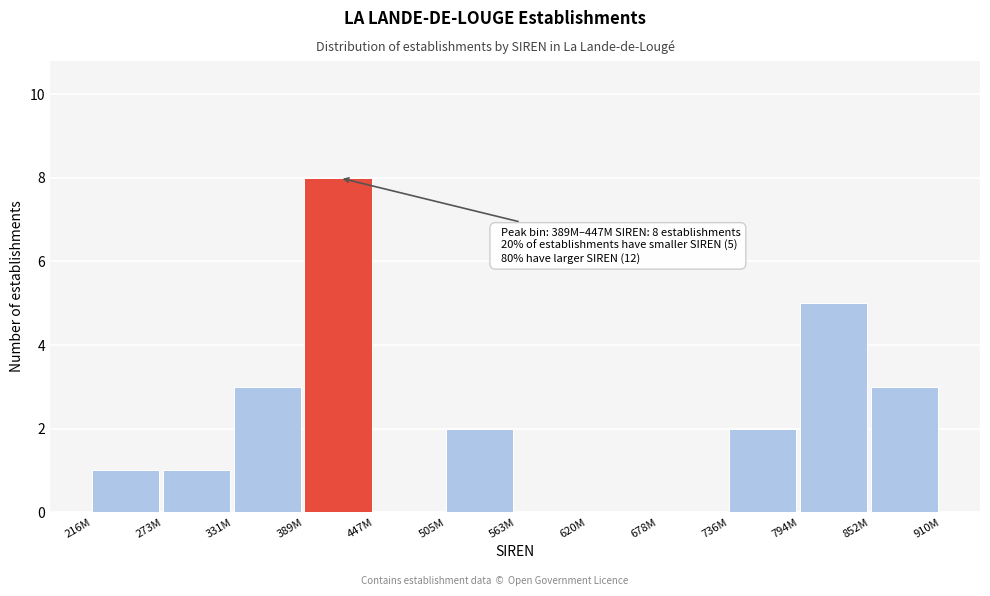

Reading right to left, list all the values displayed in this chart.

852M=3	794M=5	736M=2	678M=0	620M=0	563M=0	505M=2	447M=0	389M=8	331M=3	273M=1	216M=1